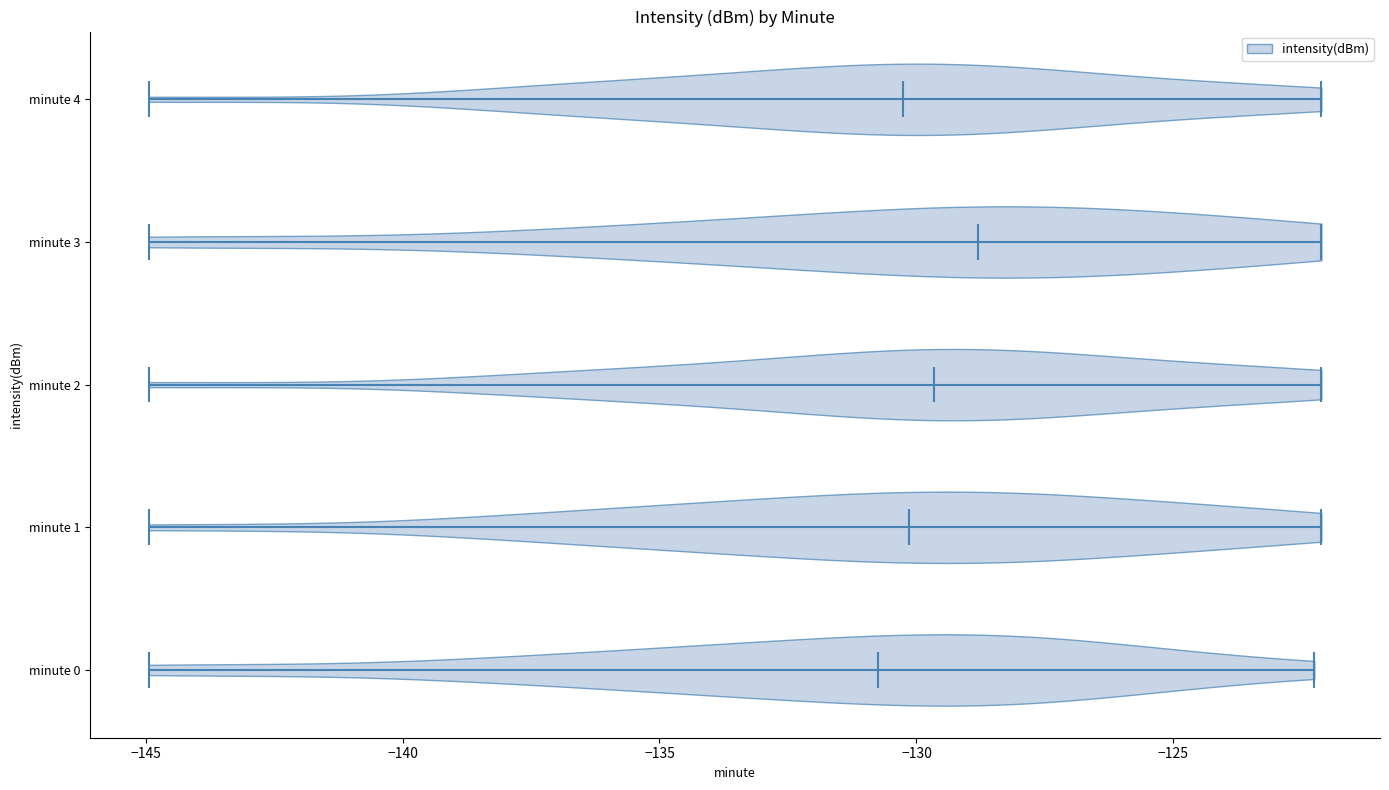

What is the highest point the violin for minute 1 reaches on the x-axis? The values are not printed on the chart, so give them approximately, as read against the axis.

-122.0